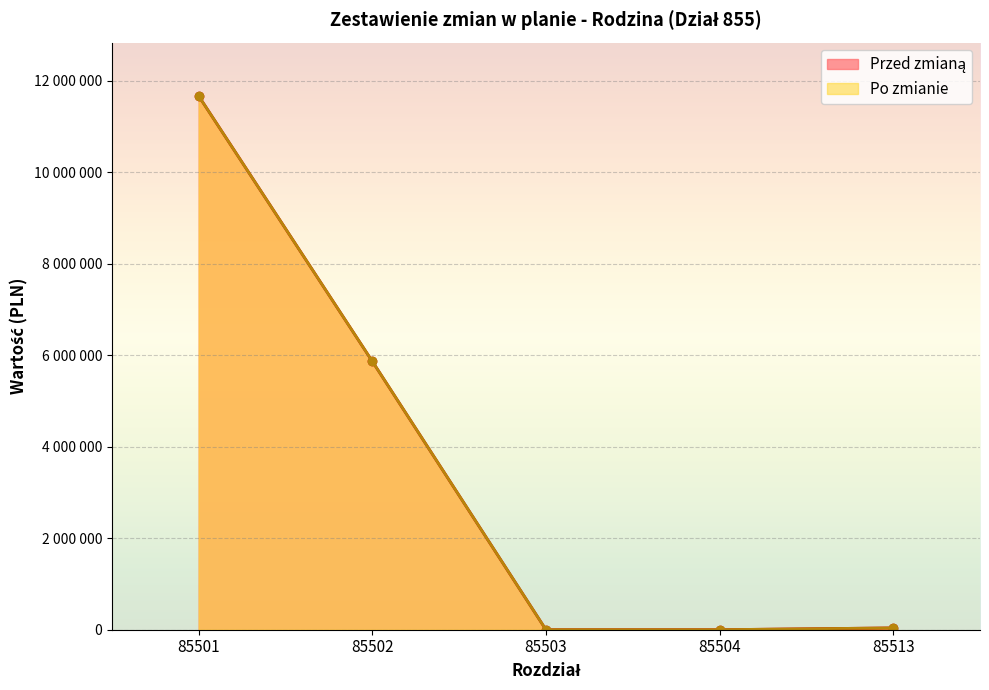

What is the greatest value displayed?

11670000